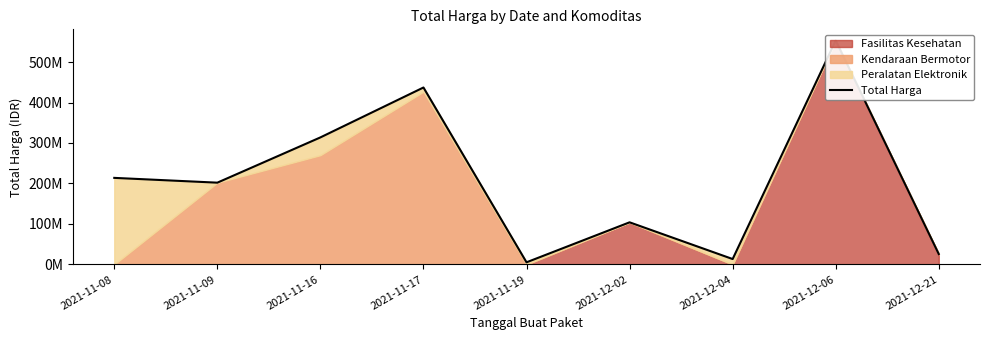

What is the smallest value displayed?

5267600